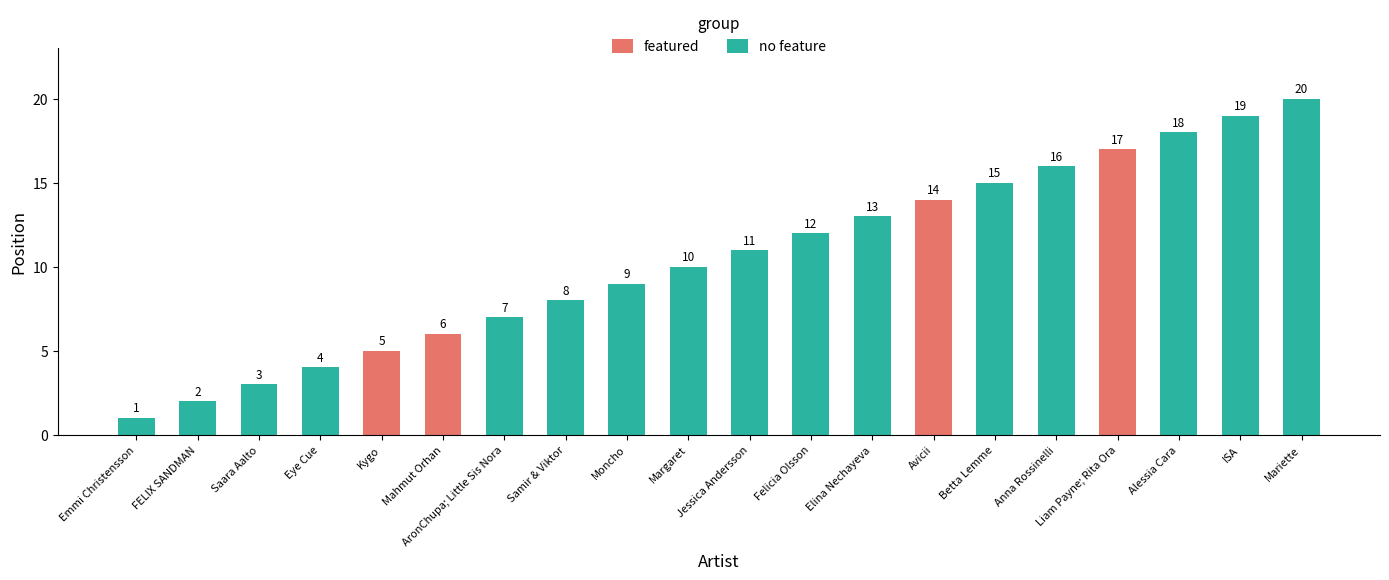

How many bars are there in total?

20